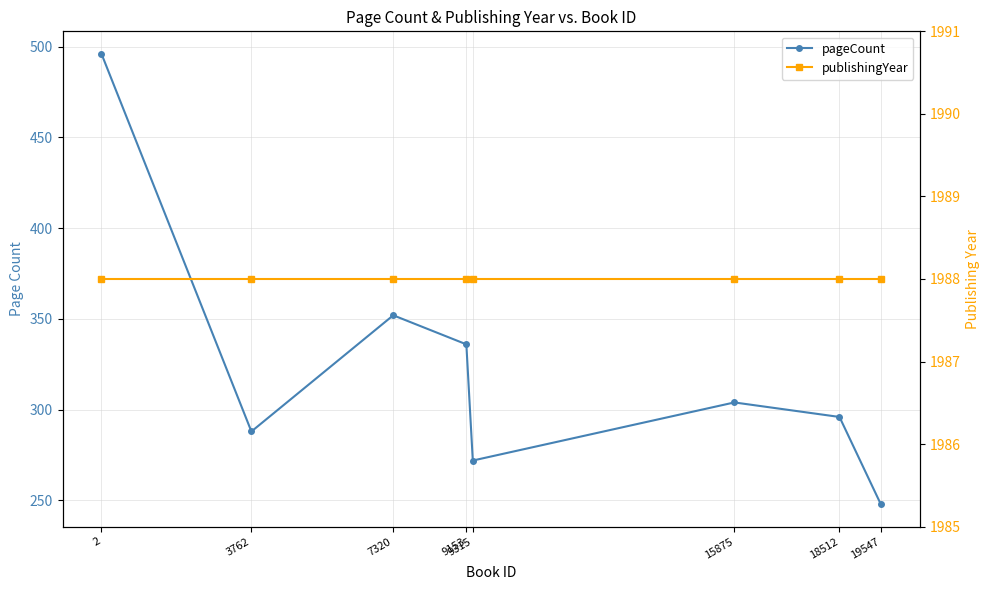

True or false: publishingYear and pageCount cross at least once.

False